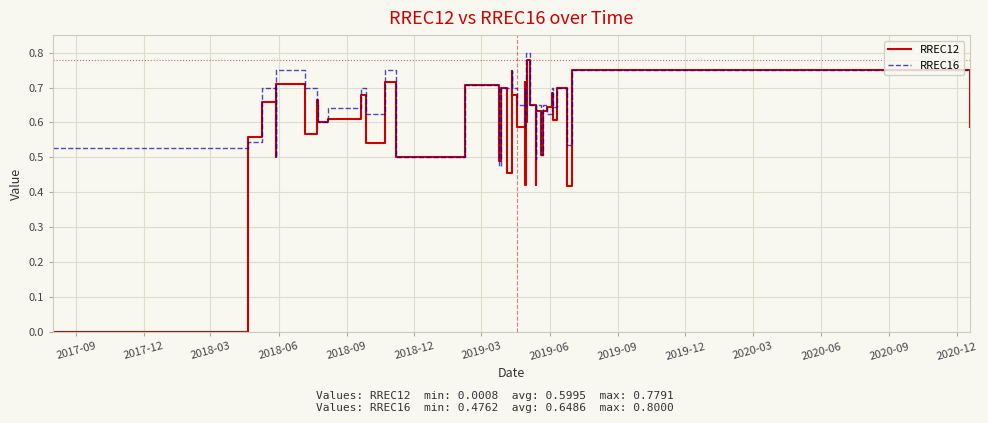

What is the label of the 1st point from the left?

2017-09